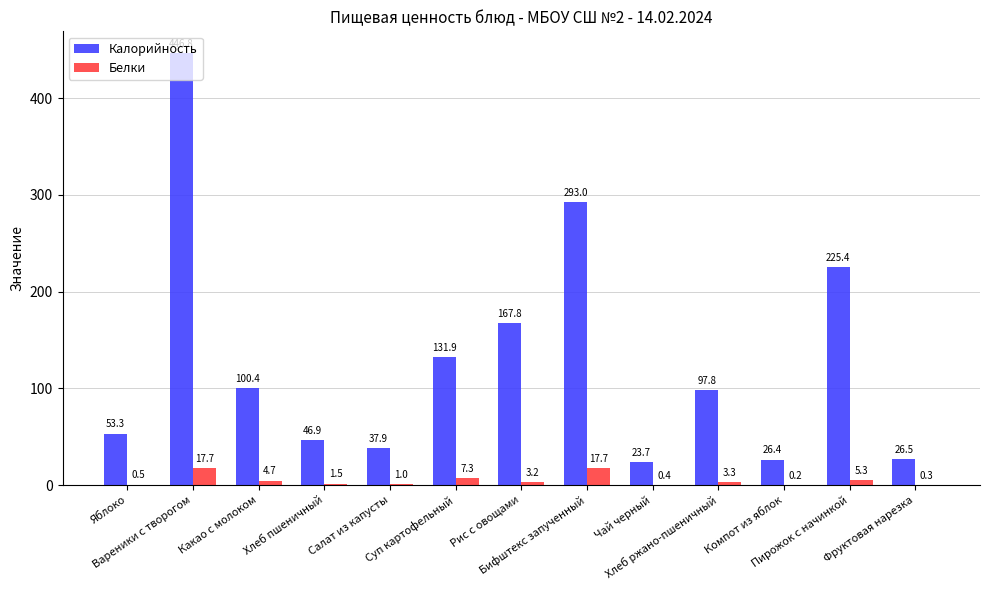

Is it true that Калорийность equals 46.9 at Хлеб пшеничный?

True